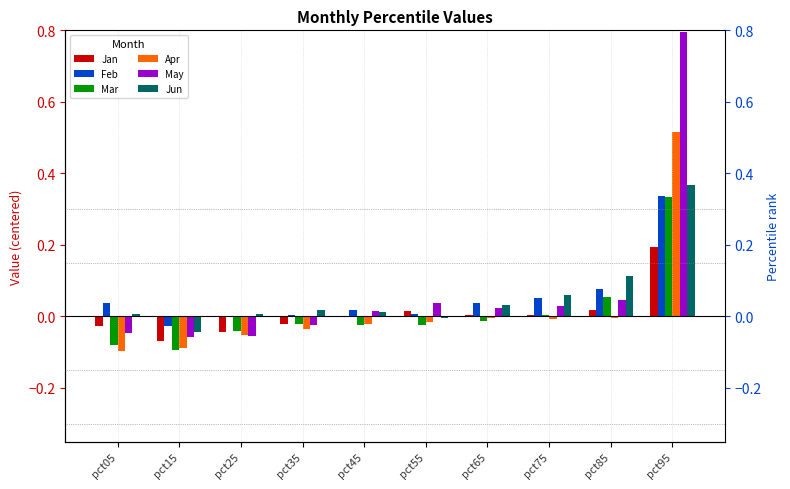

At which category is the sum across all series the highest?

pct95